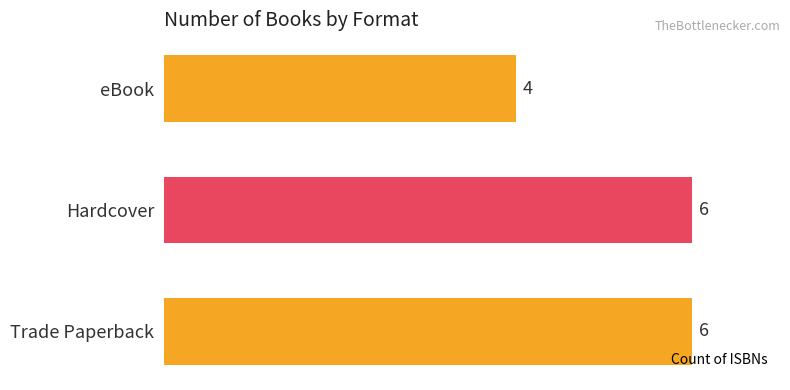

Approximately how many times larger is the value at eBook compared to Hardcover?

0.7